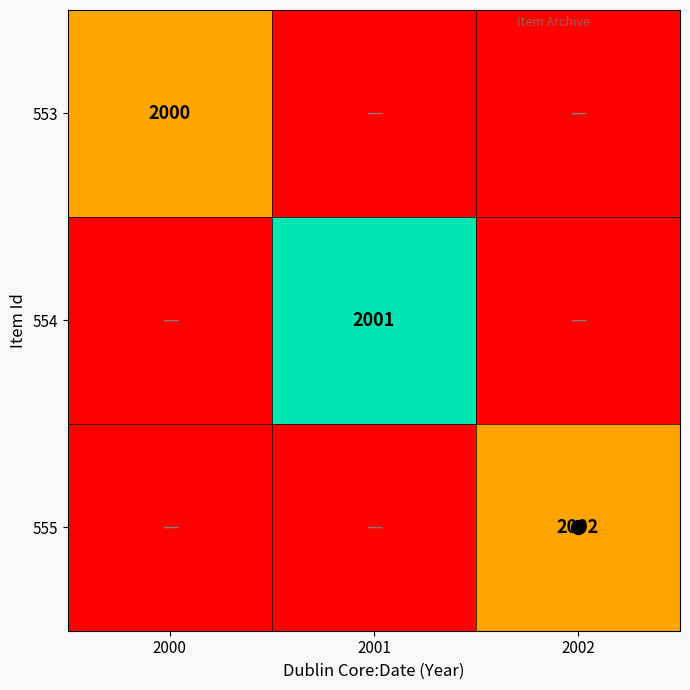

List the series in order of their overall mean, lowest first.

553, 554, 555